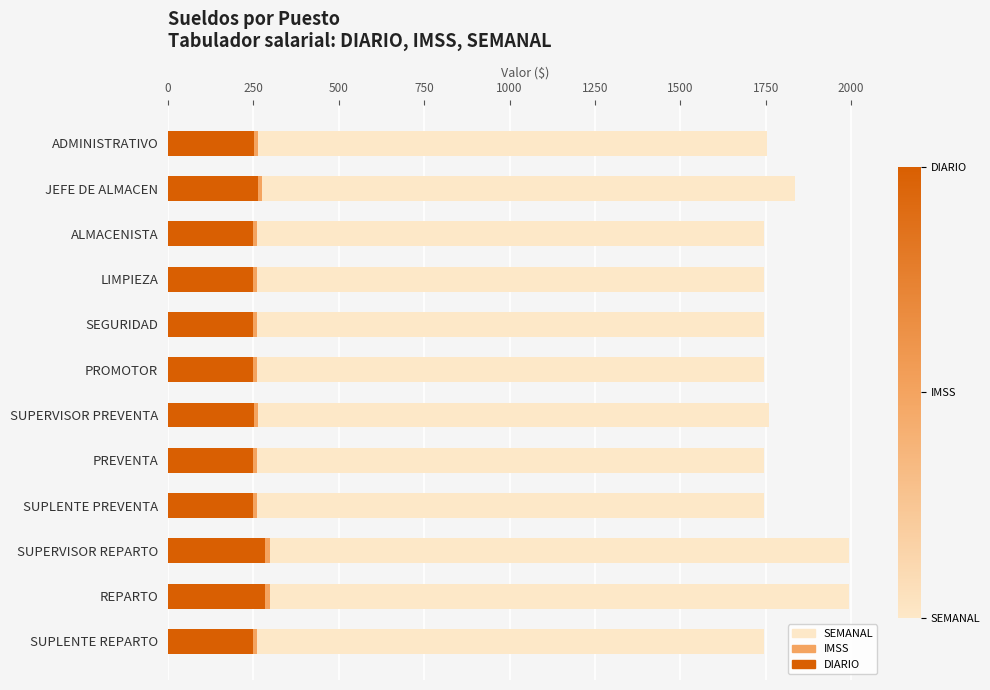

Is it true that SEMANAL equals 592.1 at ALMACENISTA?

False